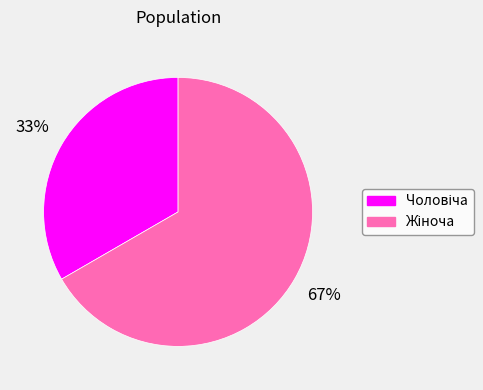

To the nearest percent, what is the average slice percentage?

50%